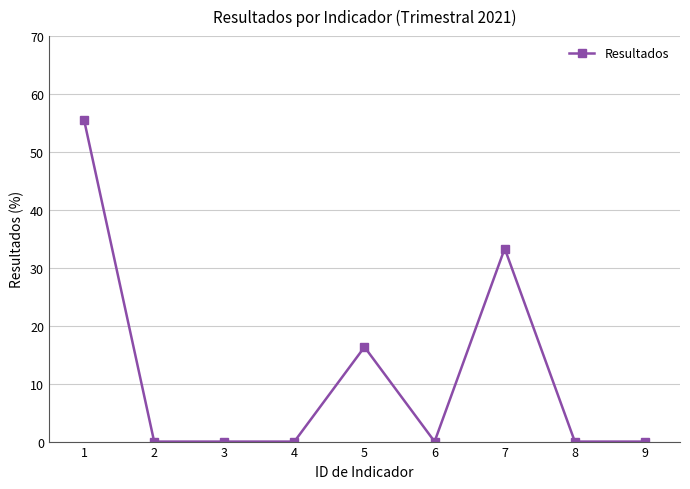

Count the number of categories in the chart.

9